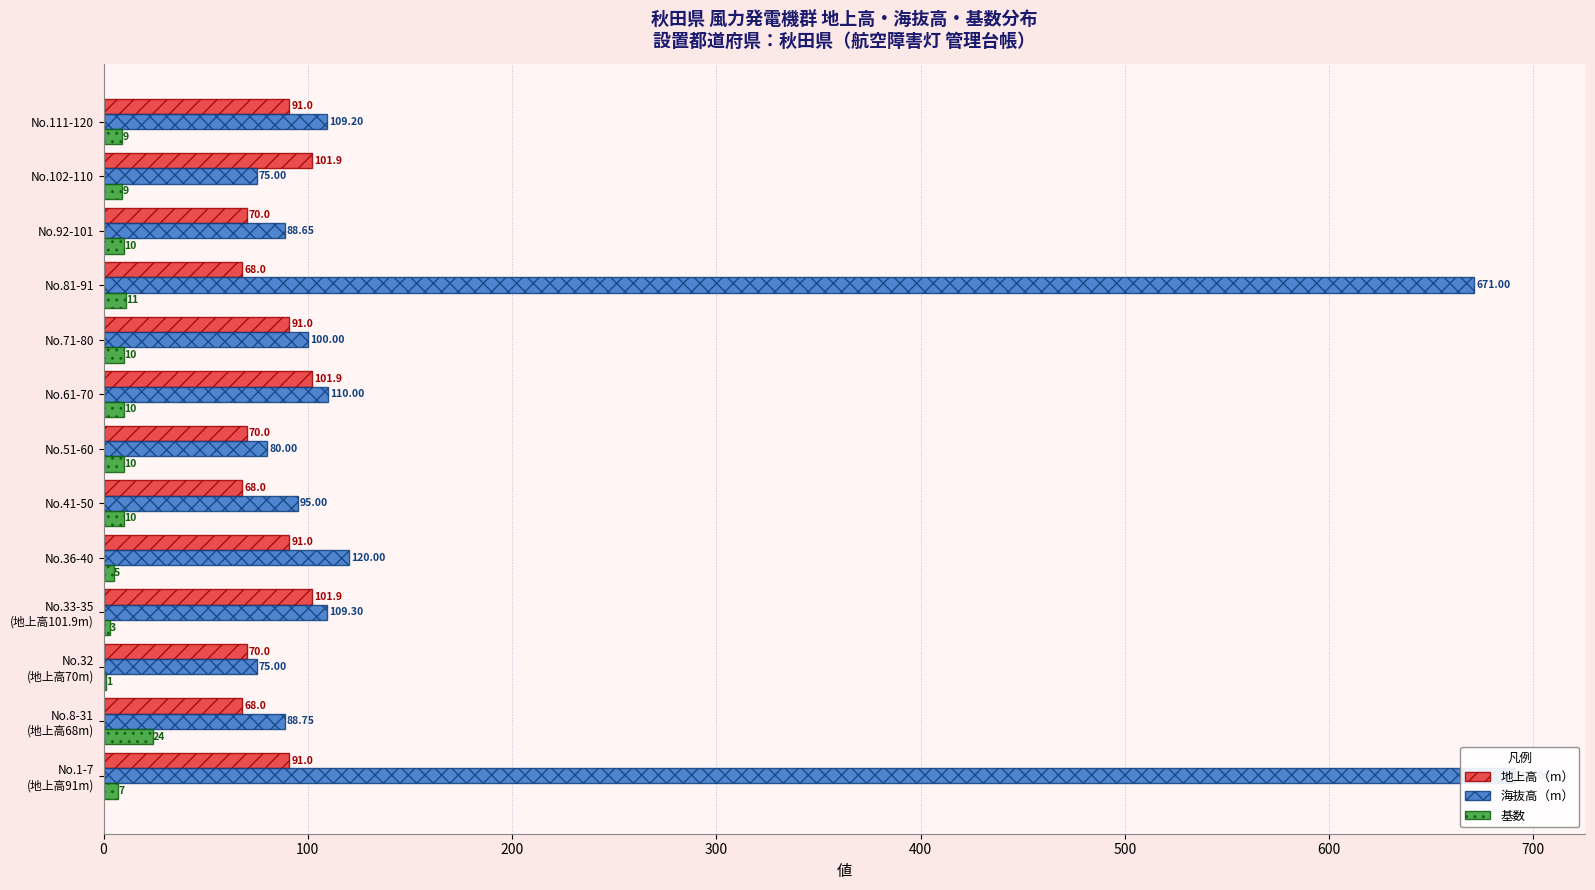

True or false: 海抜高（m） has a value of 109.2 at 12.

True